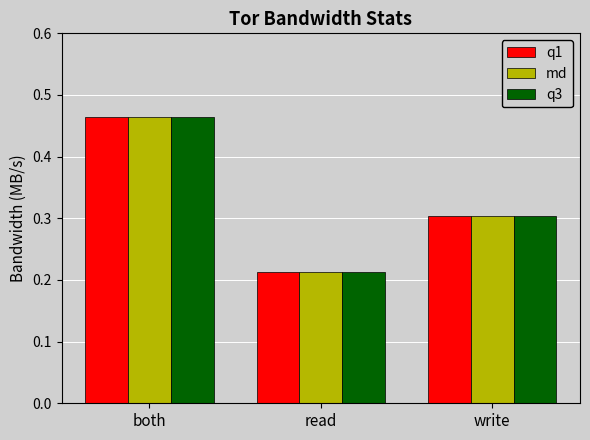

Count the number of categories in the chart.

3